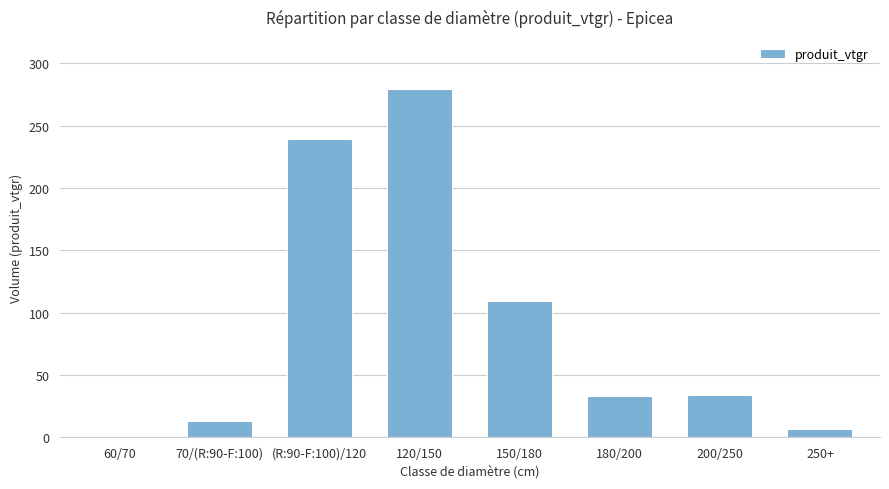

Reading left to right, transcribe all the data shown in this chart.

0.4	13.2	238.9	279.1	109.0	32.7	34.2	6.5